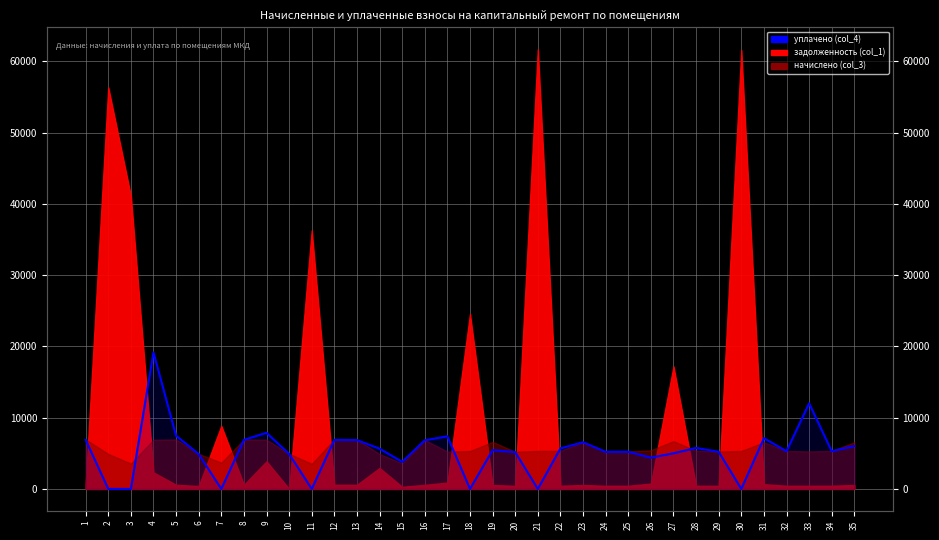

True or false: there are more than 0 points higher than both neighbors.

True